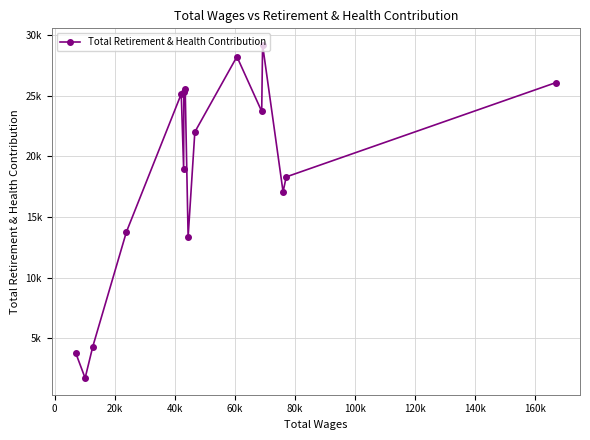

True or false: the data has more than 2 interior local peaks.

True